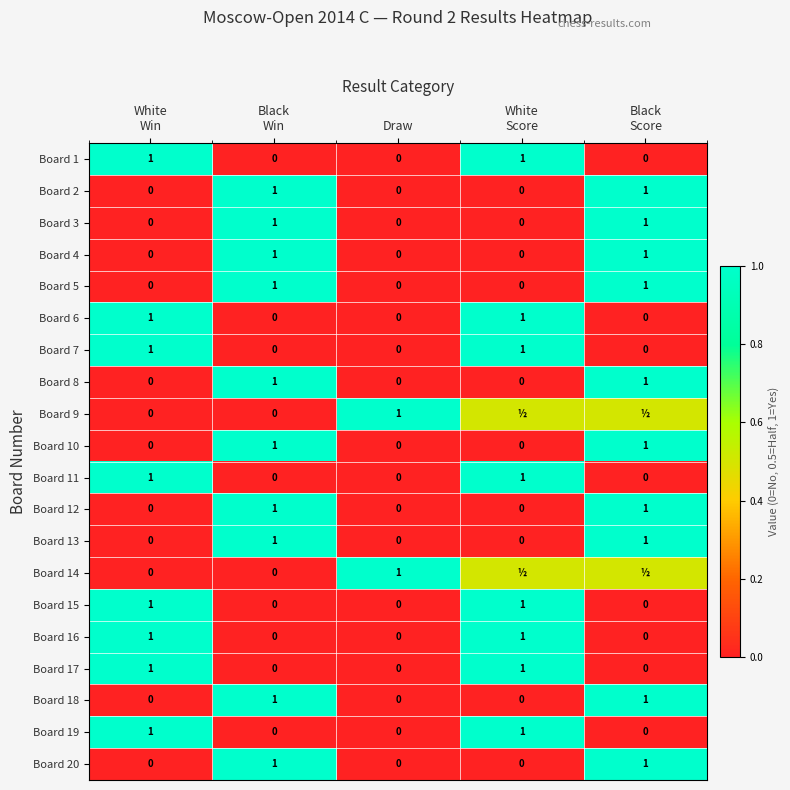

Count the Board 6 values in the range 0 to 1.

5